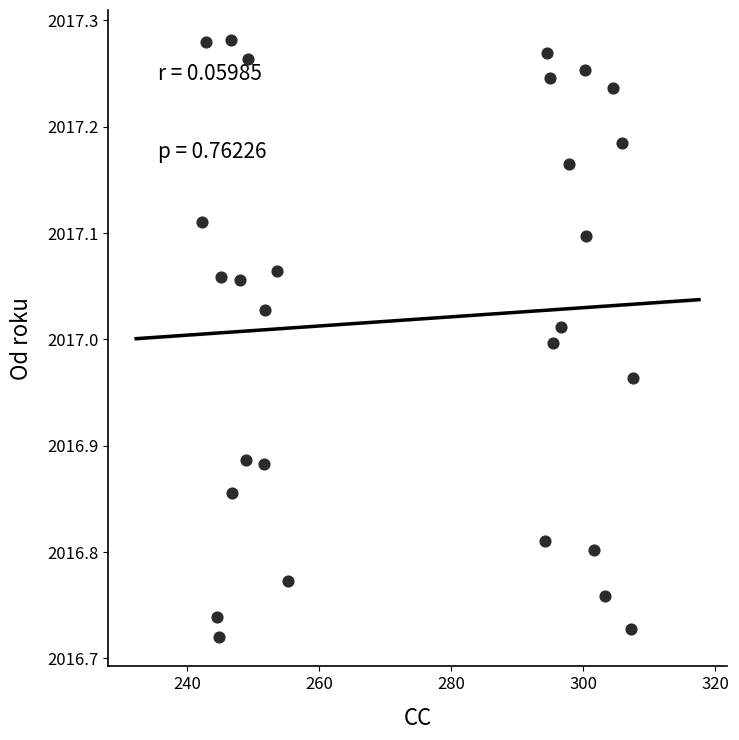

What is the range of Y values (max minus min)?

0.6